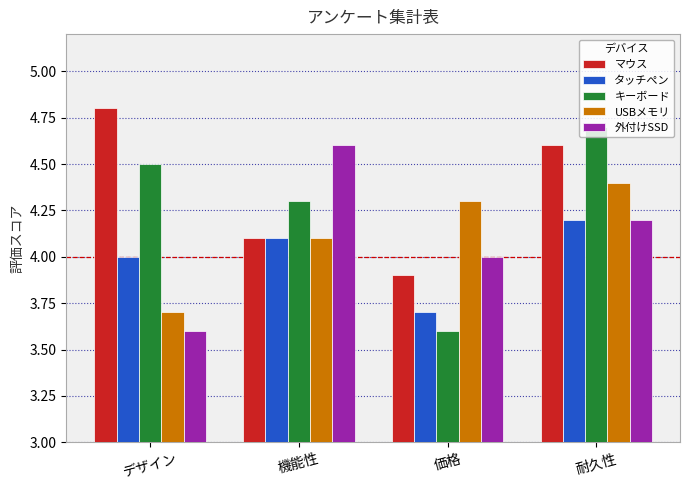

What is the sum of the キーボード values at 価格 and 機能性?

7.9